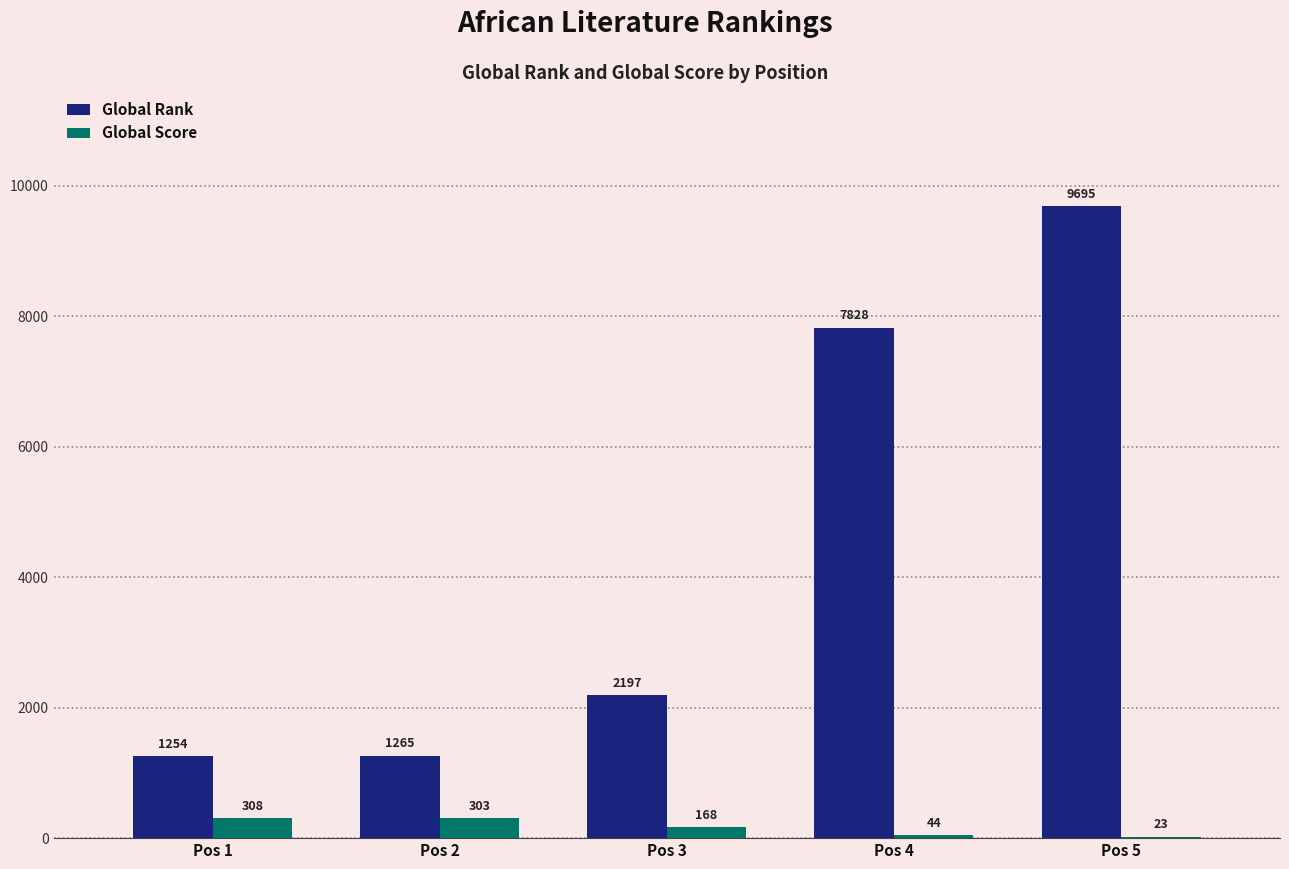

True or false: Global Score has a value of 308 at Pos 1.

True